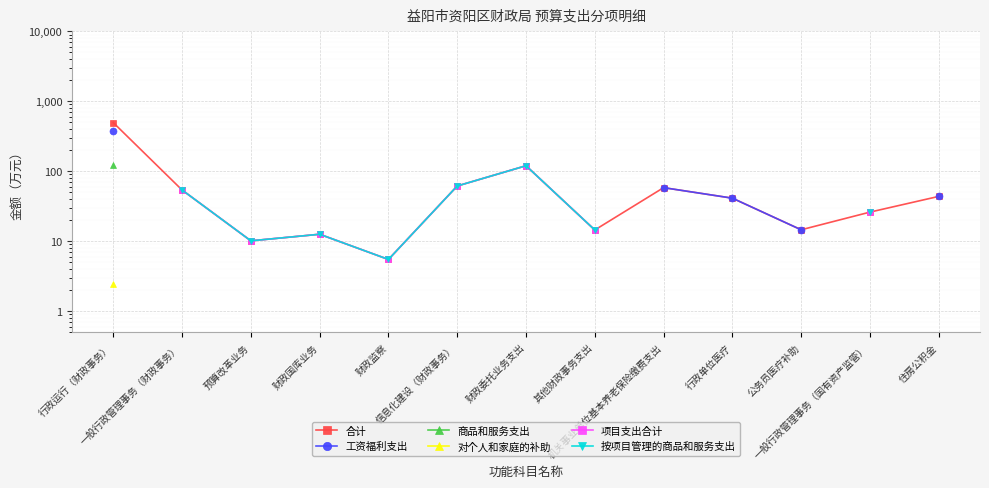

Between 公务员医疗补助 and 行政运行（财政事务）, which is larger?

行政运行（财政事务）